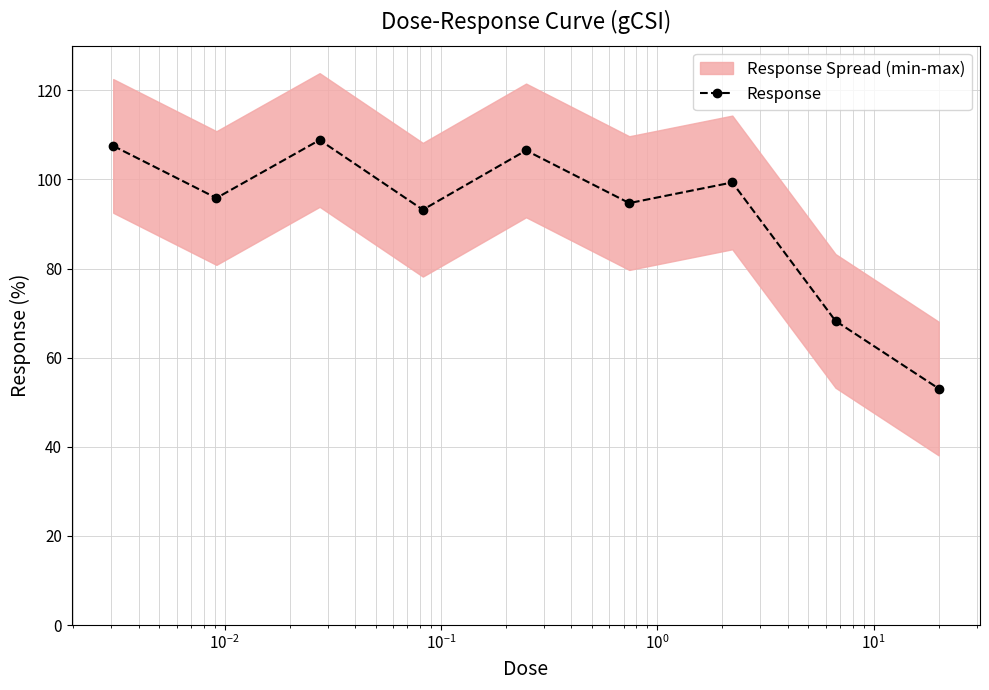

True or false: Response has more than 1 interior local peaks.

True